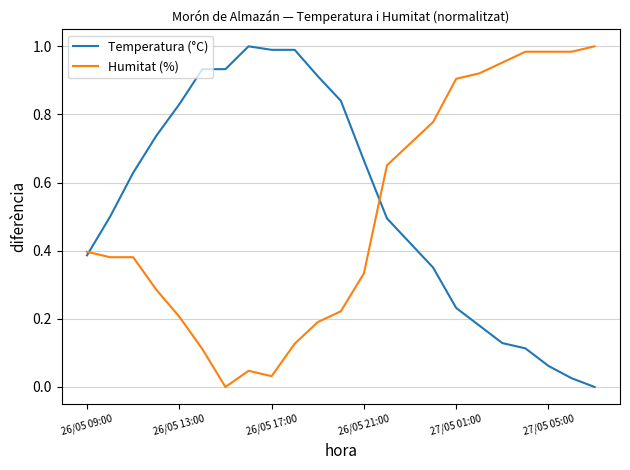

The value of Humitat (%) at 26/05 21:00 is 0.5. True or false?

False